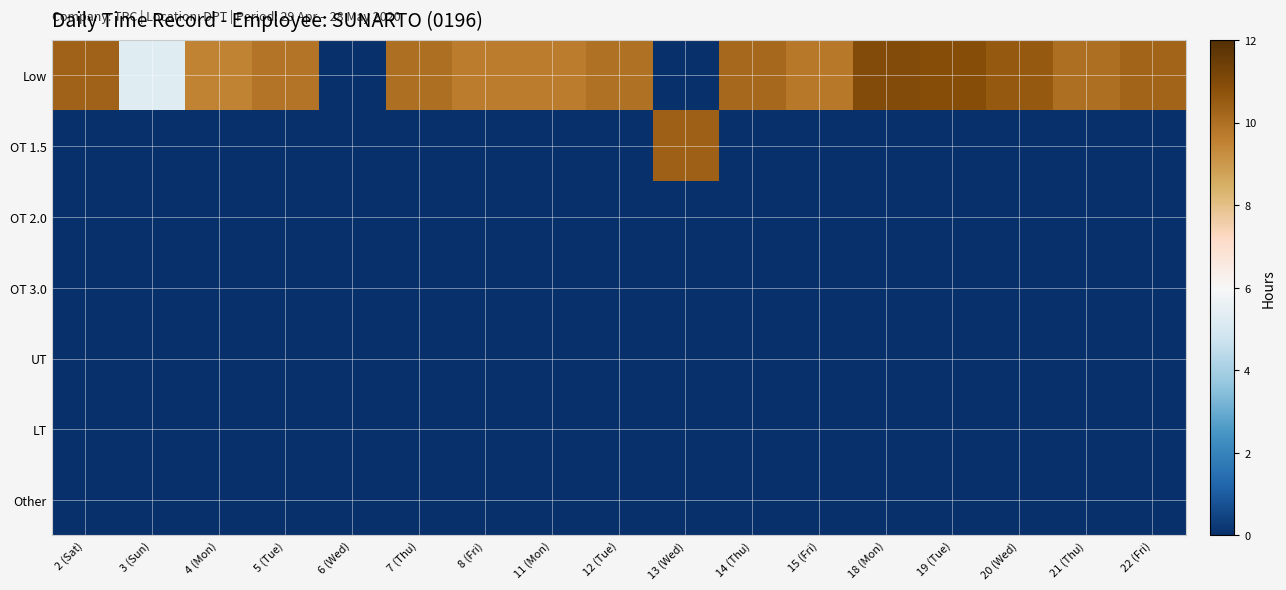

Reading left to right, what are all the values shown in this chart?

Low: 2 (Sat)=10.3	3 (Sun)=5.3	4 (Mon)=9.5	5 (Tue)=9.9	6 (Wed)=0.0	7 (Thu)=10.0	8 (Fri)=9.7	11 (Mon)=9.7	12 (Tue)=9.9	13 (Wed)=0.0	14 (Thu)=10.2	15 (Fri)=9.8	18 (Mon)=11.0	19 (Tue)=10.9	20 (Wed)=10.6	21 (Thu)=10.0	22 (Fri)=10.3
OT 1.5: 2 (Sat)=0.0	3 (Sun)=0.0	4 (Mon)=0.0	5 (Tue)=0.0	6 (Wed)=0.0	7 (Thu)=0.0	8 (Fri)=0.0	11 (Mon)=0.0	12 (Tue)=0.0	13 (Wed)=10.4	14 (Thu)=0.0	15 (Fri)=0.0	18 (Mon)=0.0	19 (Tue)=0.0	20 (Wed)=0.0	21 (Thu)=0.0	22 (Fri)=0.0
OT 2.0: 2 (Sat)=0.0	3 (Sun)=0.0	4 (Mon)=0.0	5 (Tue)=0.0	6 (Wed)=0.0	7 (Thu)=0.0	8 (Fri)=0.0	11 (Mon)=0.0	12 (Tue)=0.0	13 (Wed)=0.0	14 (Thu)=0.0	15 (Fri)=0.0	18 (Mon)=0.0	19 (Tue)=0.0	20 (Wed)=0.0	21 (Thu)=0.0	22 (Fri)=0.0
OT 3.0: 2 (Sat)=0.0	3 (Sun)=0.0	4 (Mon)=0.0	5 (Tue)=0.0	6 (Wed)=0.0	7 (Thu)=0.0	8 (Fri)=0.0	11 (Mon)=0.0	12 (Tue)=0.0	13 (Wed)=0.0	14 (Thu)=0.0	15 (Fri)=0.0	18 (Mon)=0.0	19 (Tue)=0.0	20 (Wed)=0.0	21 (Thu)=0.0	22 (Fri)=0.0
UT: 2 (Sat)=0.0	3 (Sun)=0.0	4 (Mon)=0.0	5 (Tue)=0.0	6 (Wed)=0.0	7 (Thu)=0.0	8 (Fri)=0.0	11 (Mon)=0.0	12 (Tue)=0.0	13 (Wed)=0.0	14 (Thu)=0.0	15 (Fri)=0.0	18 (Mon)=0.0	19 (Tue)=0.0	20 (Wed)=0.0	21 (Thu)=0.0	22 (Fri)=0.0
LT: 2 (Sat)=0.0	3 (Sun)=0.0	4 (Mon)=0.0	5 (Tue)=0.0	6 (Wed)=0.0	7 (Thu)=0.0	8 (Fri)=0.0	11 (Mon)=0.0	12 (Tue)=0.0	13 (Wed)=0.0	14 (Thu)=0.0	15 (Fri)=0.0	18 (Mon)=0.0	19 (Tue)=0.0	20 (Wed)=0.0	21 (Thu)=0.0	22 (Fri)=0.0
Other: 2 (Sat)=0.0	3 (Sun)=0.0	4 (Mon)=0.0	5 (Tue)=0.0	6 (Wed)=0.0	7 (Thu)=0.0	8 (Fri)=0.0	11 (Mon)=0.0	12 (Tue)=0.0	13 (Wed)=0.0	14 (Thu)=0.0	15 (Fri)=0.0	18 (Mon)=0.0	19 (Tue)=0.0	20 (Wed)=0.0	21 (Thu)=0.0	22 (Fri)=0.0